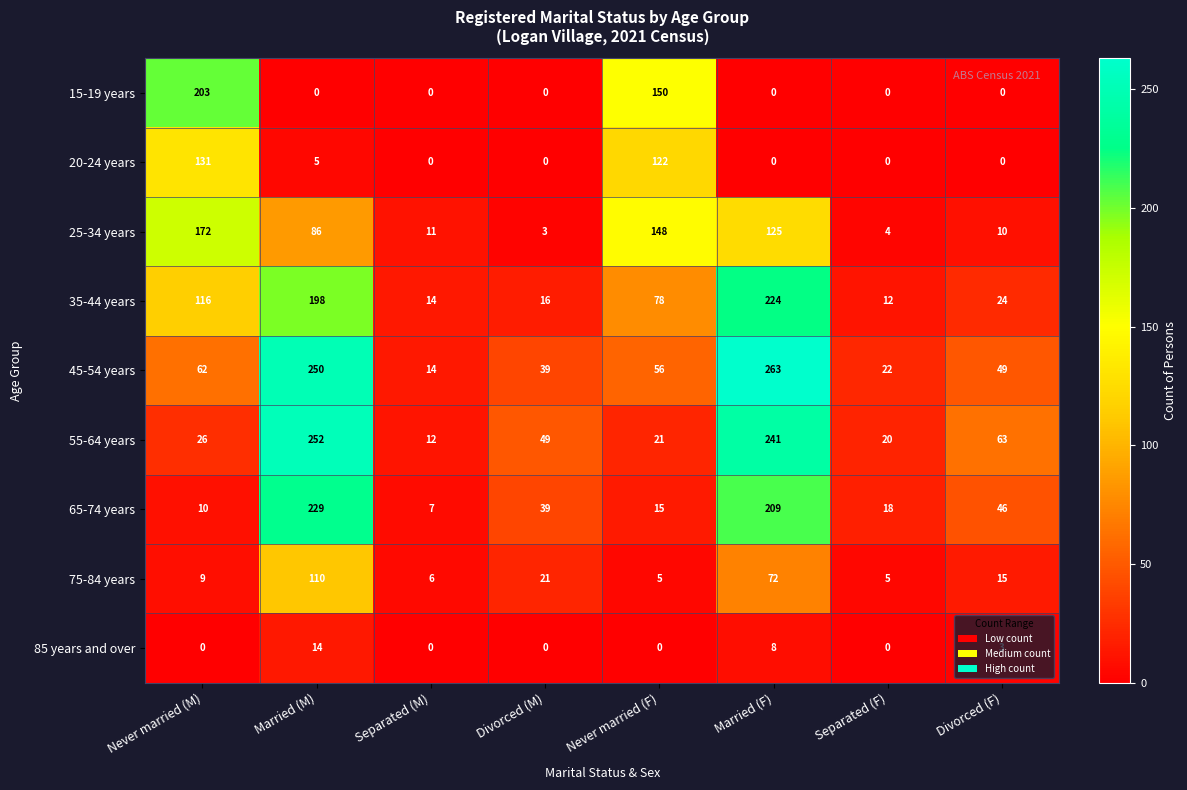

List the series in order of their peak value, highest first.

45-54 years, 55-64 years, 65-74 years, 35-44 years, 15-19 years, 25-34 years, 20-24 years, 75-84 years, 85 years and over